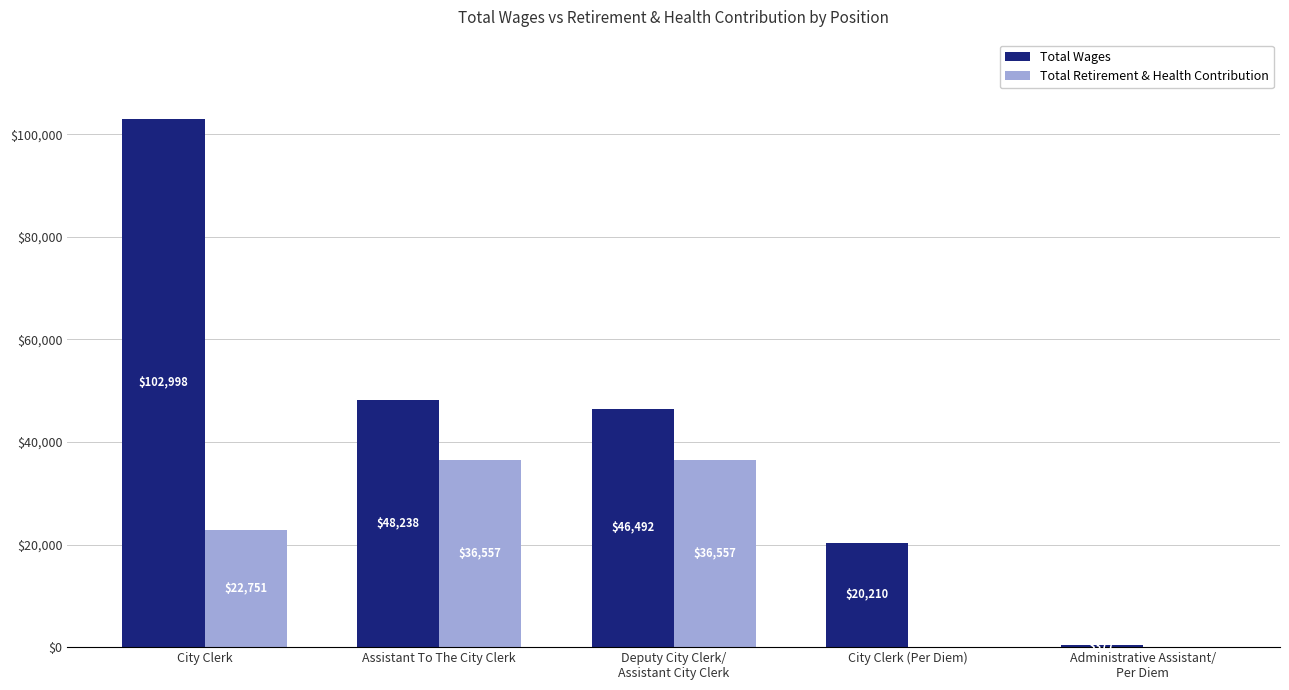

How many data points does each series have?

5